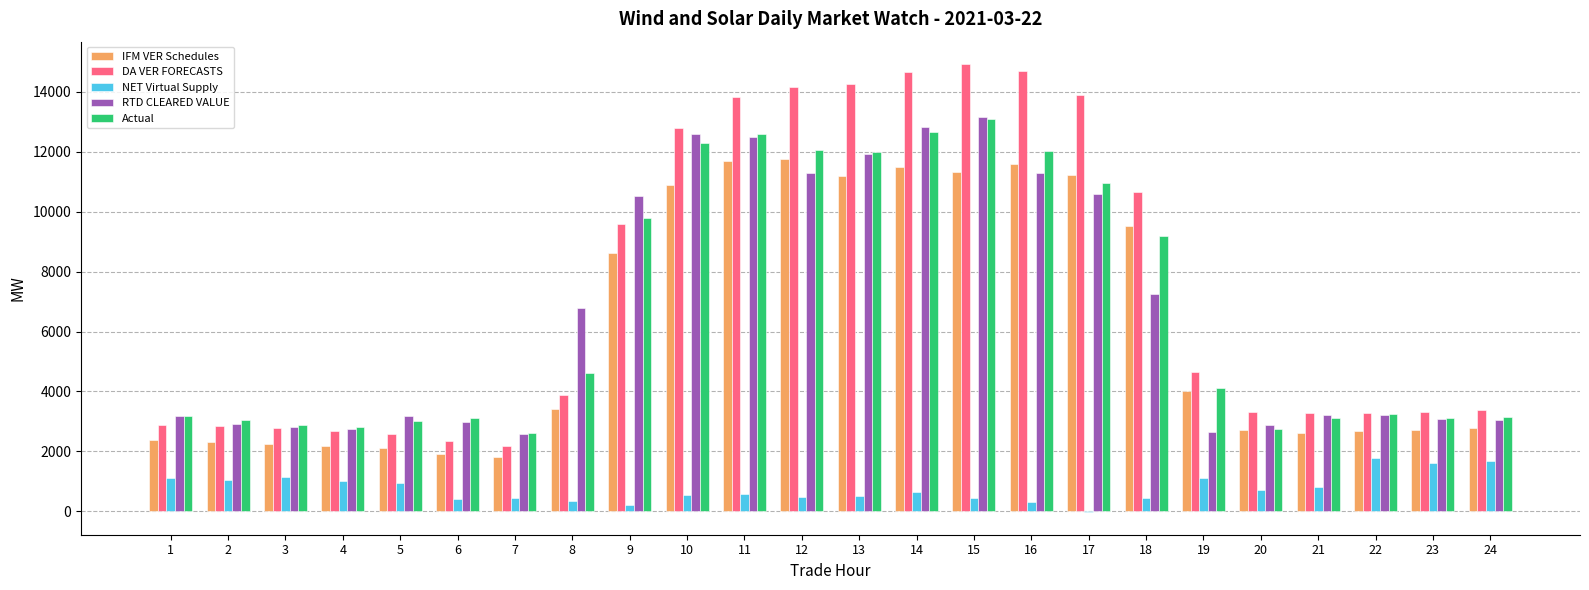

What is the sum of all IFM VER Schedules values?

145199.8